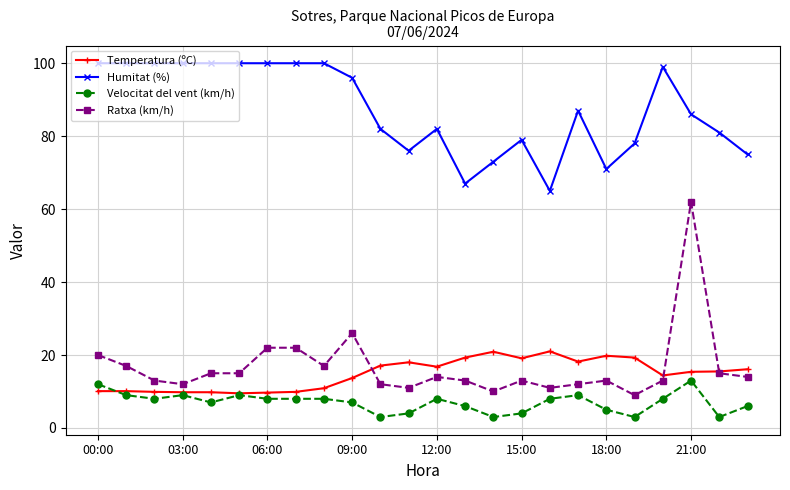

Which series has the largest total across all categories?

Humitat (%)